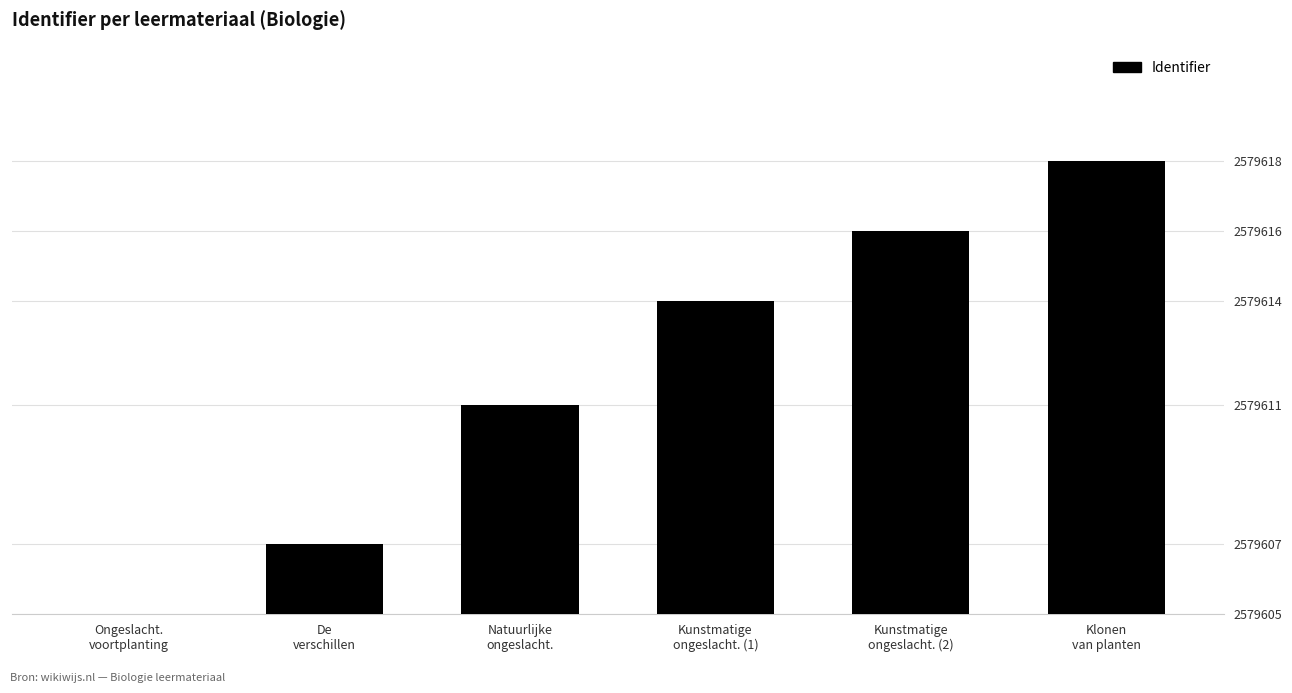

Are the bars horizontal?

No